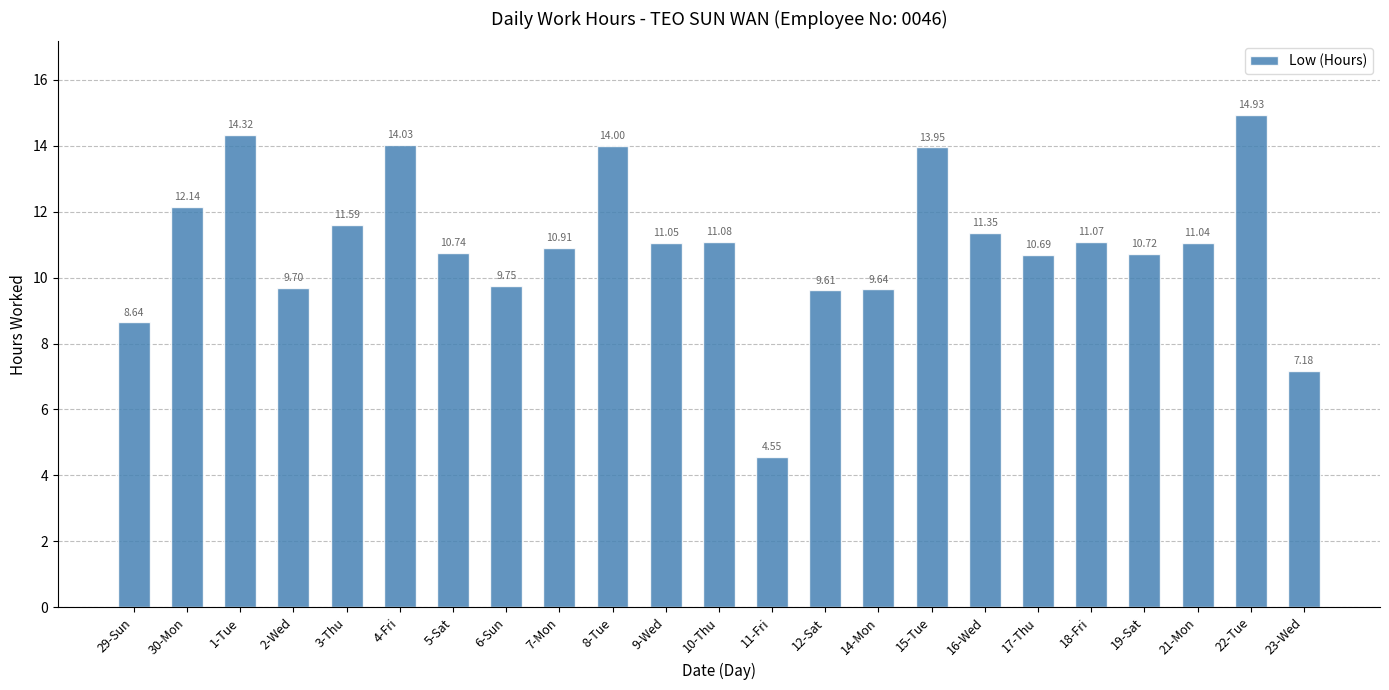

What is the value of the 5th bar from the left?

11.6